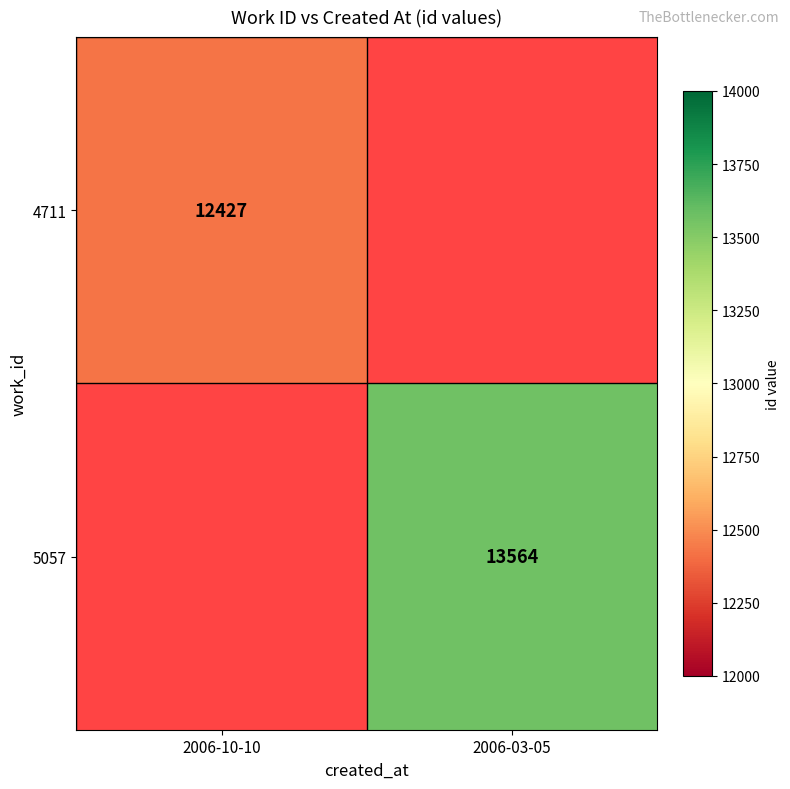

The 5057 series shows 18587 at 2006-03-05. True or false?

False